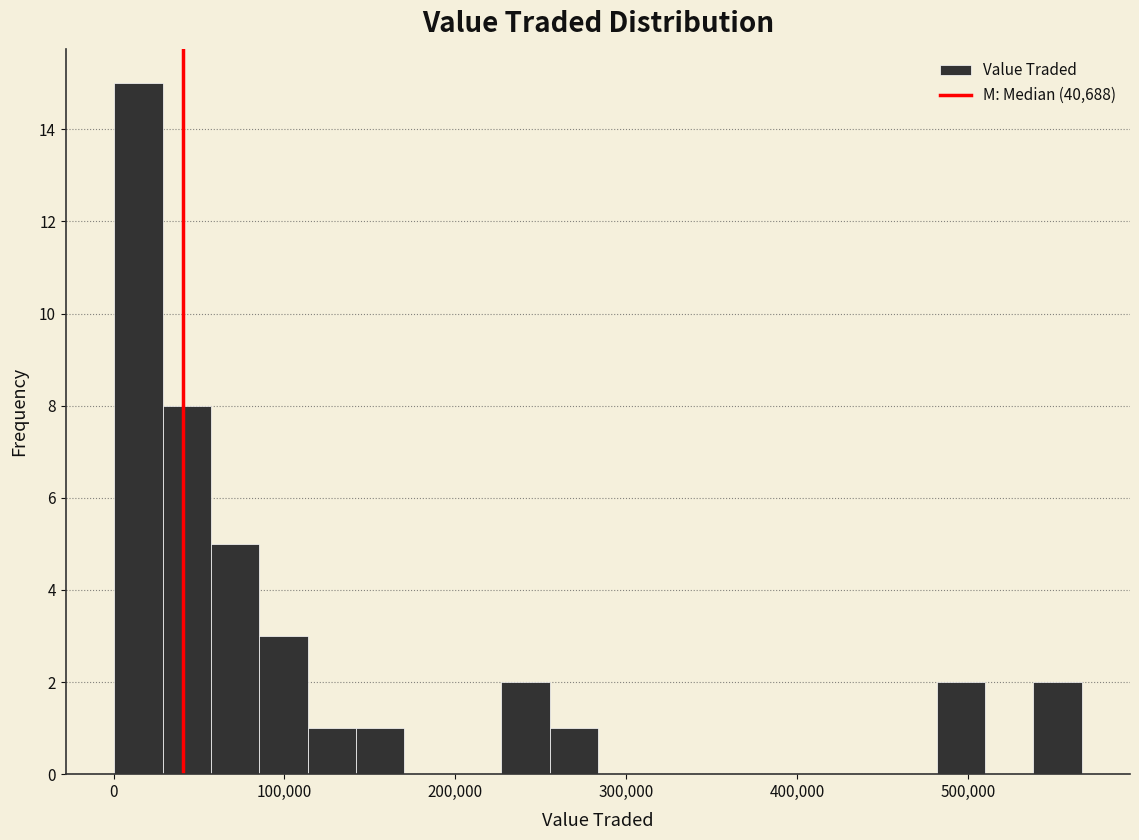

Around what value on the x-axis is the tallest bar? Give the approximate position of its centre, as read against the axis.

10000